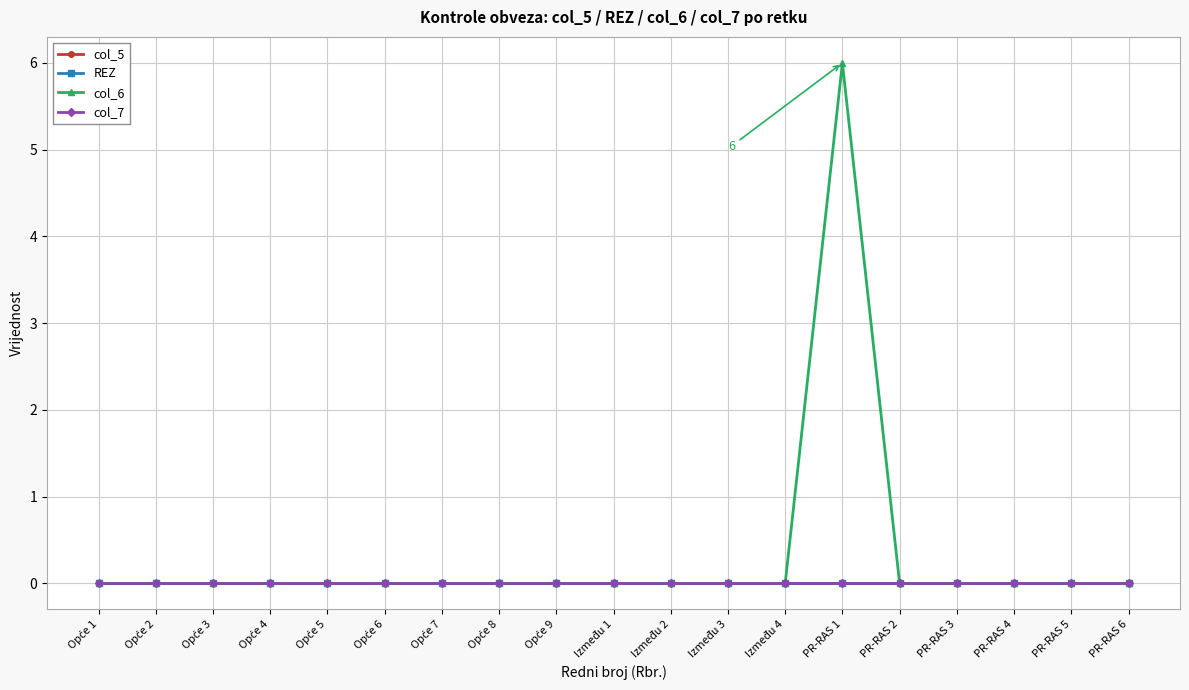

Which series has the widest spread of values?

col_6